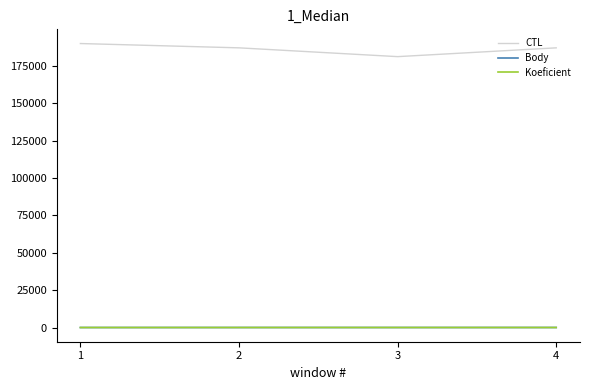

True or false: Koeficient and CTL cross at least once.

False